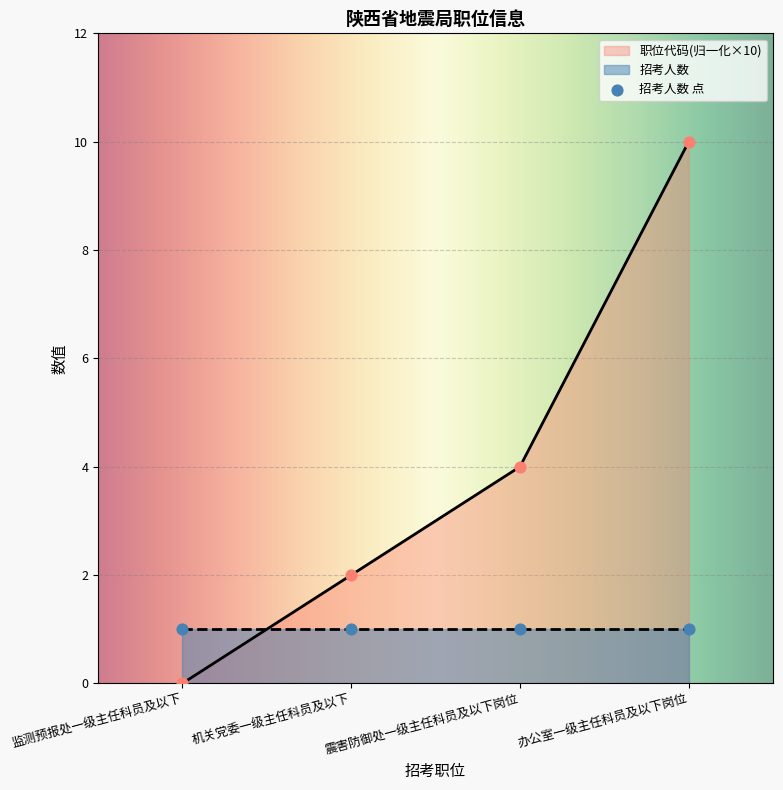

What is the change in value from 监测预报处一级主任科员及以下 to 机关党委一级主任科员及以下?

+2